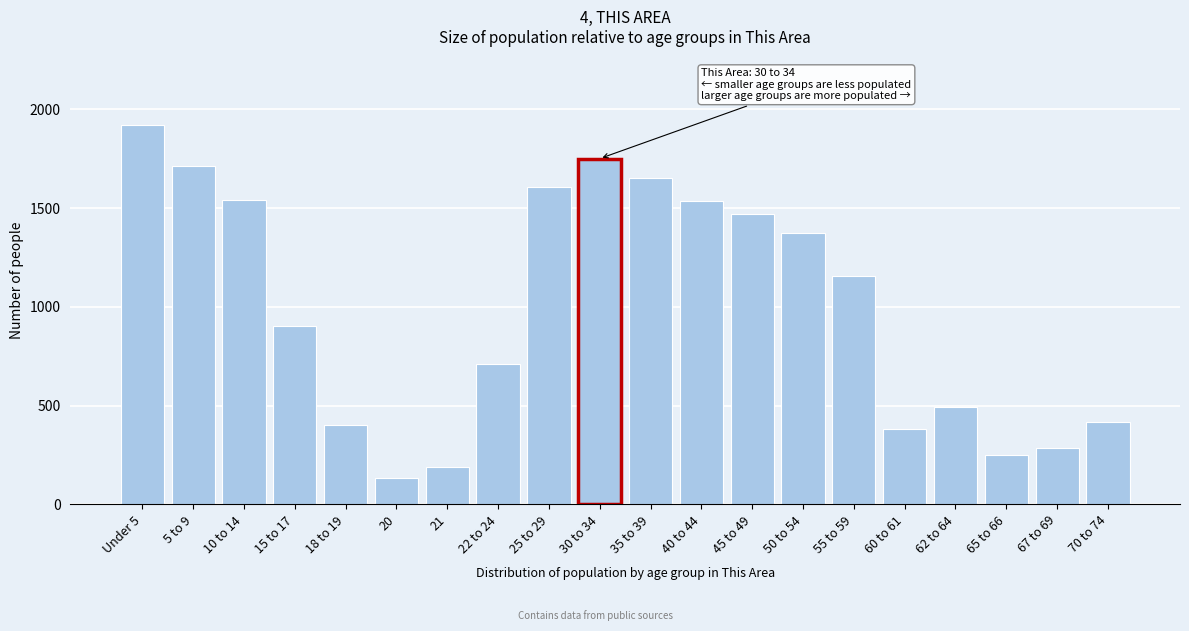

What is the sum of all values?

19903